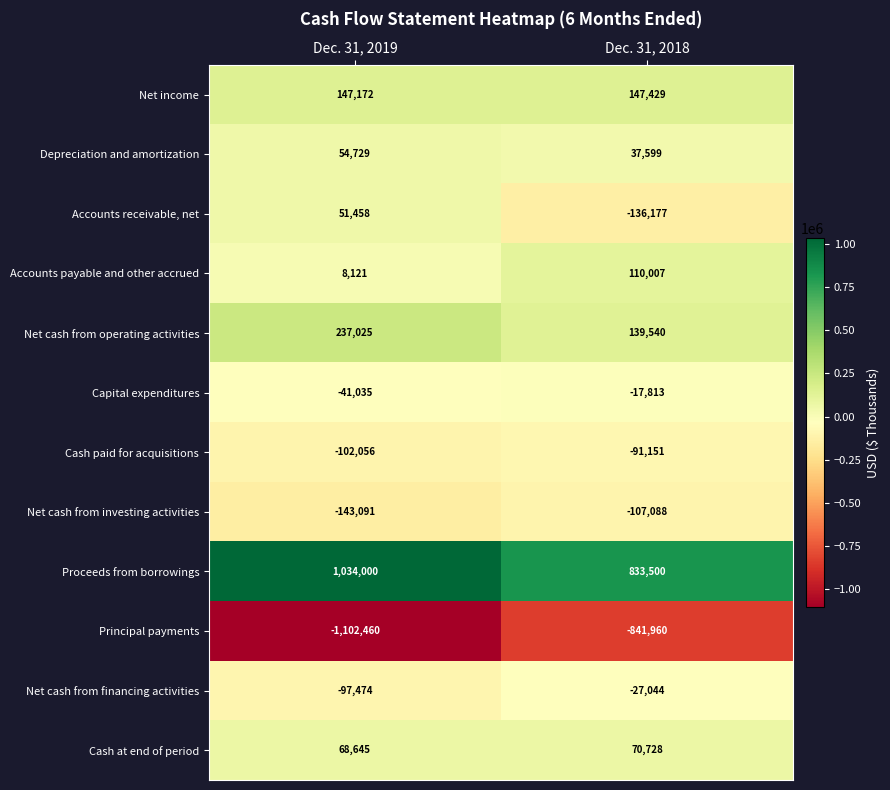

Which label corresponds to the largest value in the chart?

Dec. 31, 2019